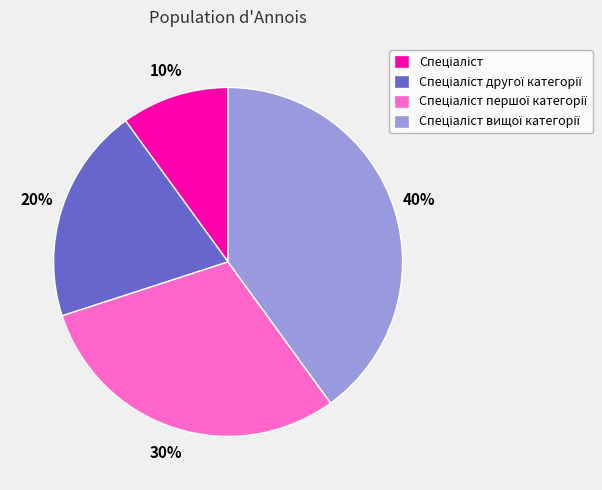

To the nearest percent, what is the average slice percentage?

25%